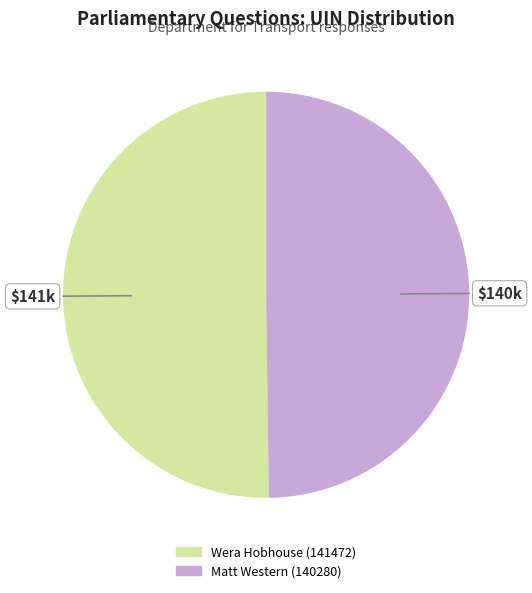

True or false: Matt Western (140280) accounts for 40% of the total.

False